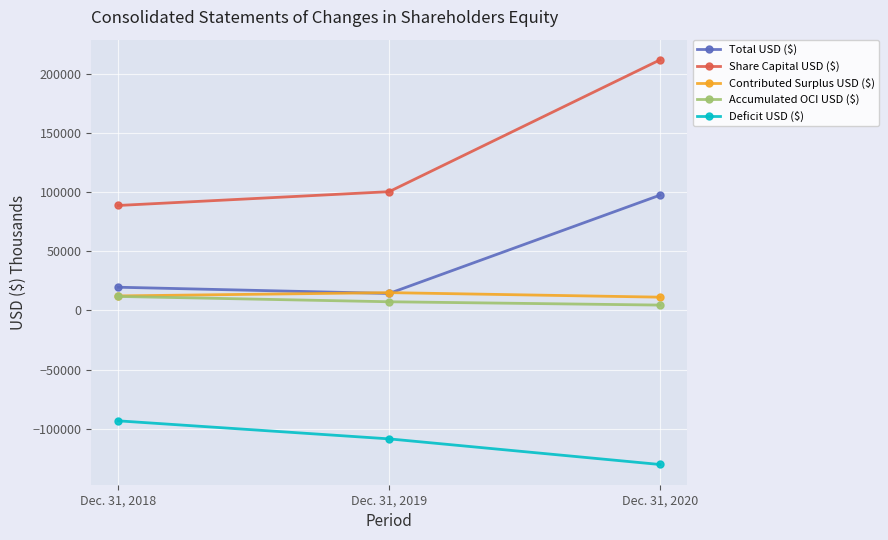

Which series has the largest range (max minus min)?

Share Capital USD ($)